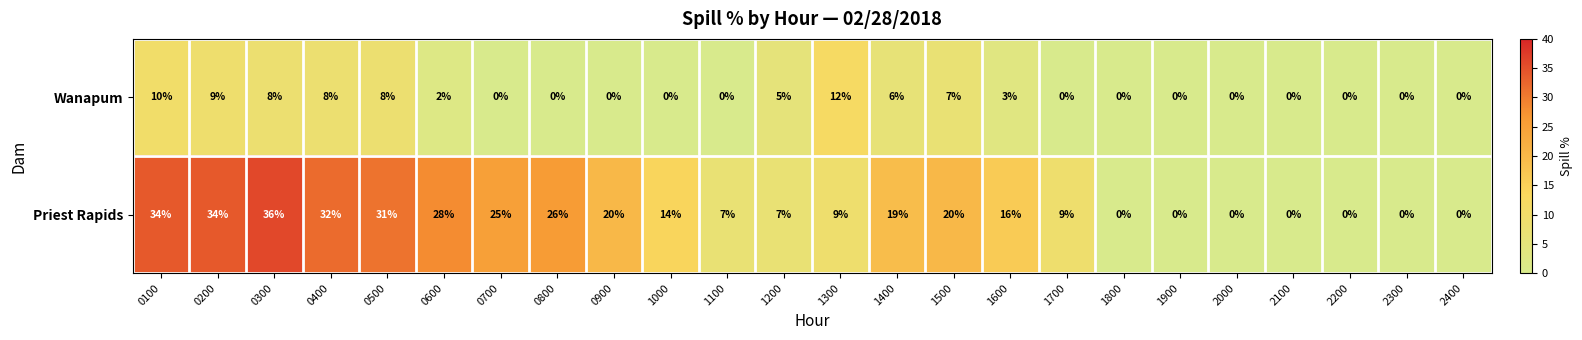

What is the difference between the Wanapum values at 2300 and 0400?

8